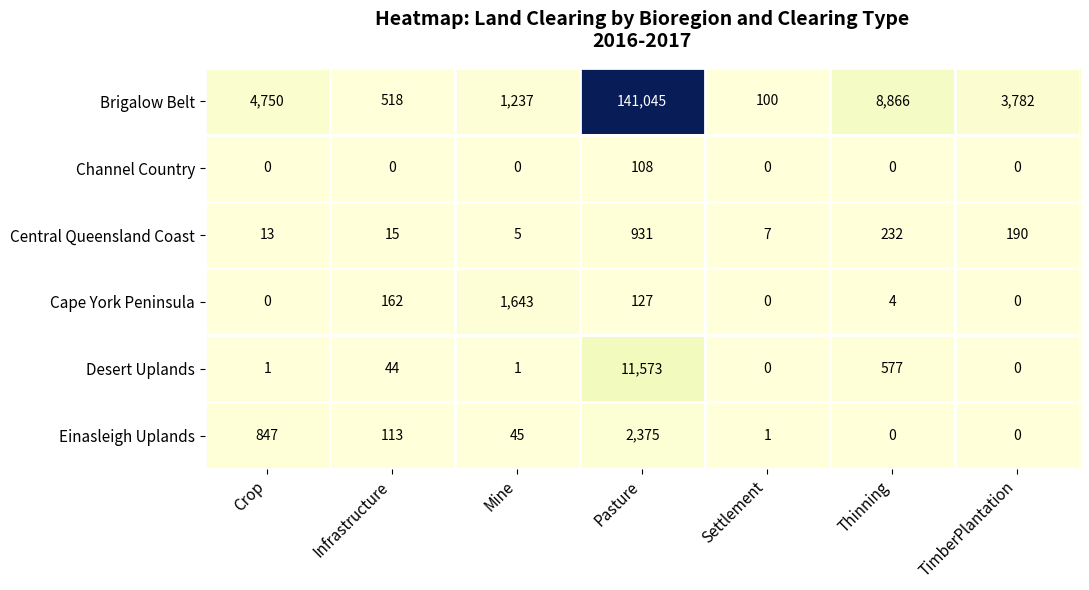

At which label is Brigalow Belt closest to 70572?

Thinning